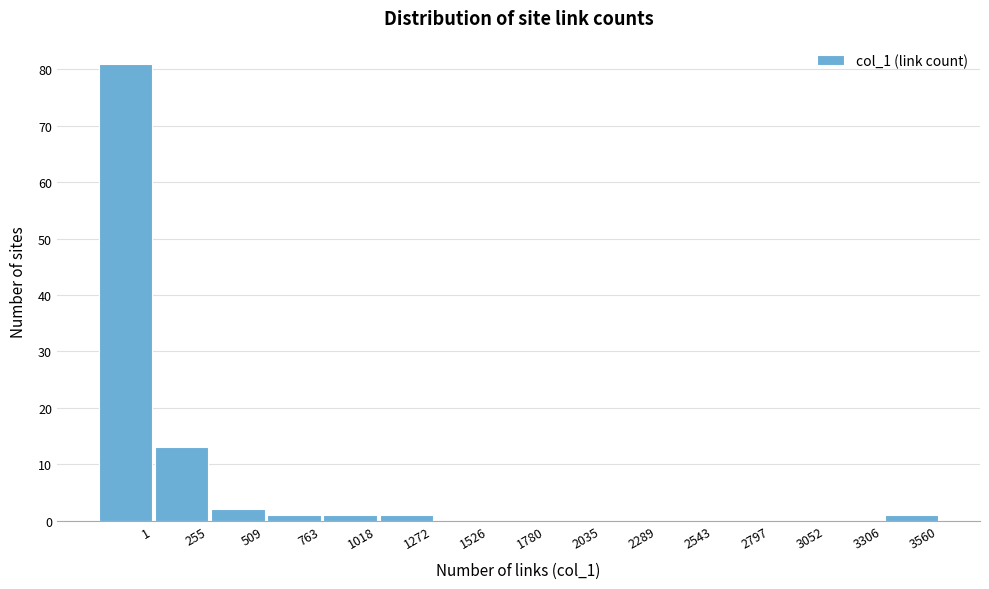

Reading left to right, list all the values displayed in this chart.

1=81	255=13	509=2	763=1	1018=1	1272=1	1526=0	1780=0	2035=0	2289=0	2543=0	2797=0	3052=0	3306=0	3560=1